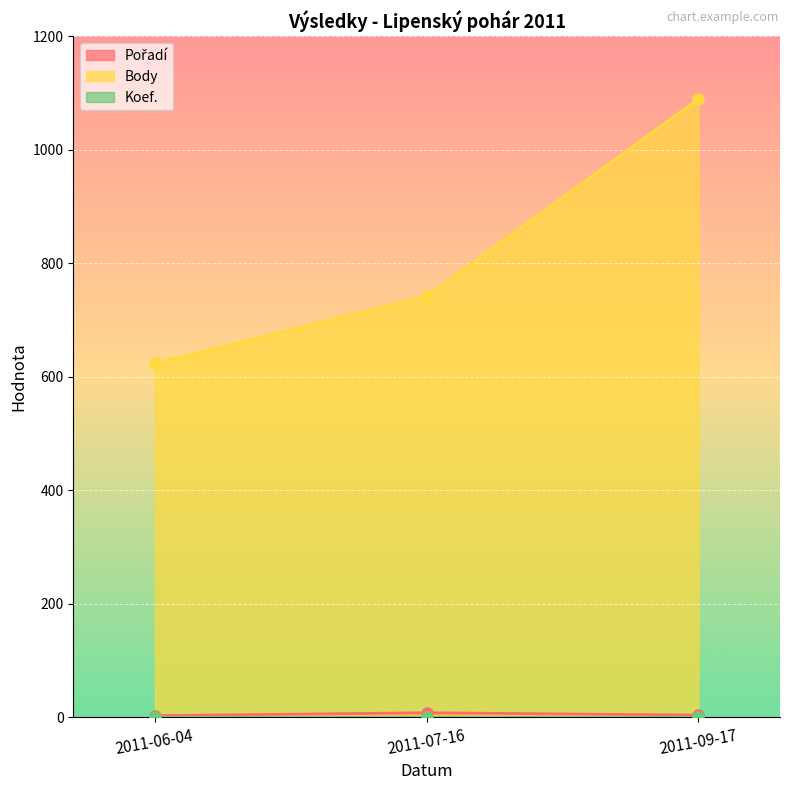

What value does the Pořadí series have at 2011-09-17?

4